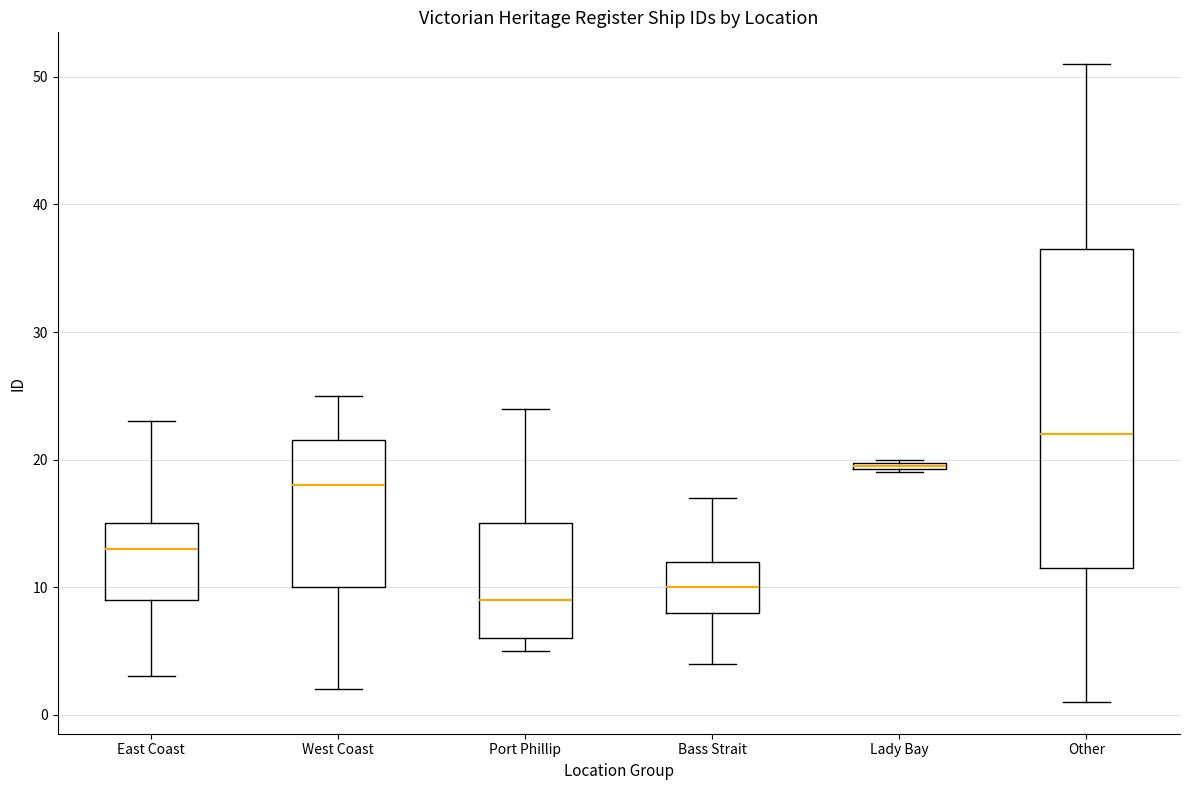

Which box has the lowest median line?

Port Phillip